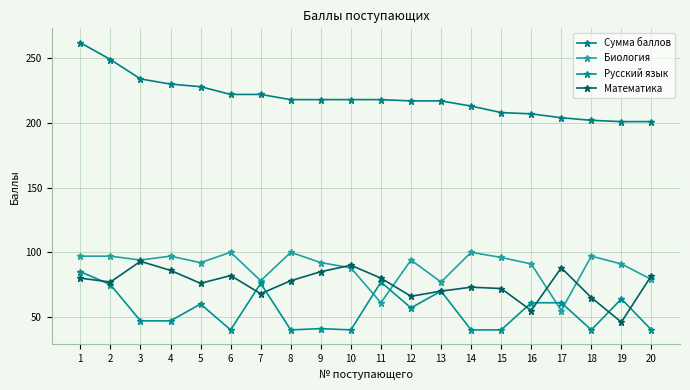

Where does the Русский язык series first go above 57?

1